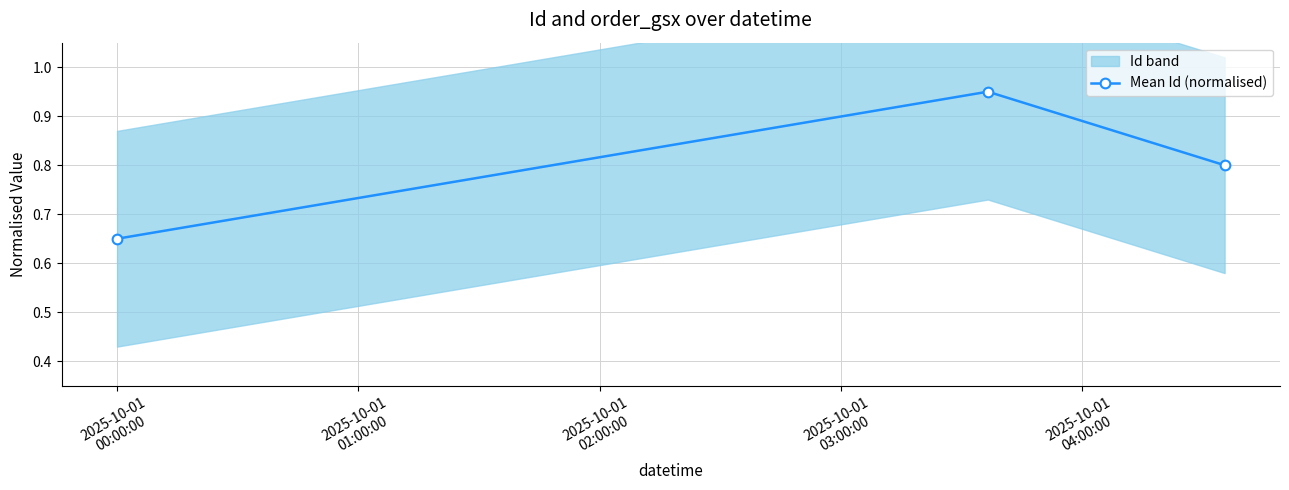

How many Mean Id (normalised) values are between 0 and 1?

3